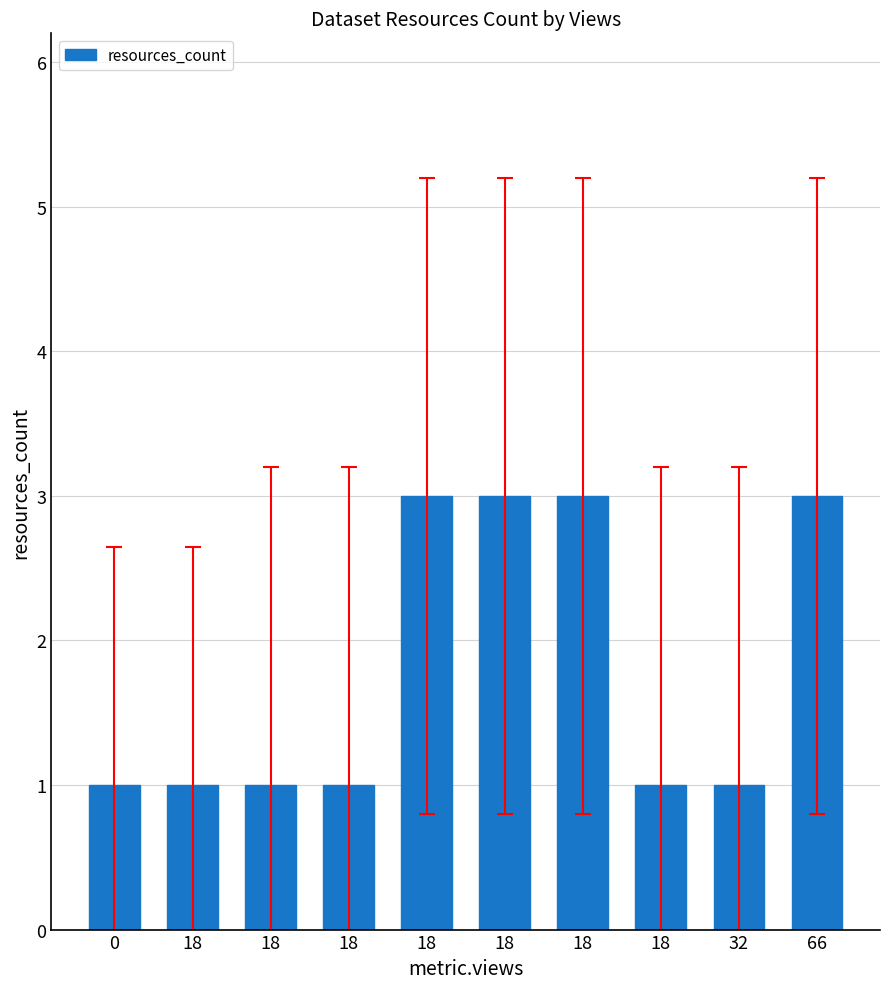

List the labels in order of value, smallest first.

0, 18, 18, 18, 18, 32, 18, 18, 18, 66